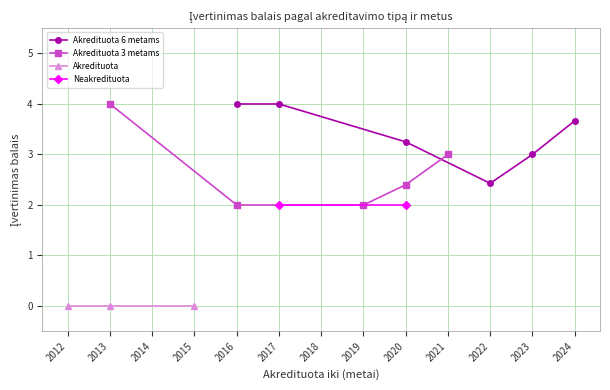

What is the value of the Akredituota 6 metams point at the 5th from the left?

3.0